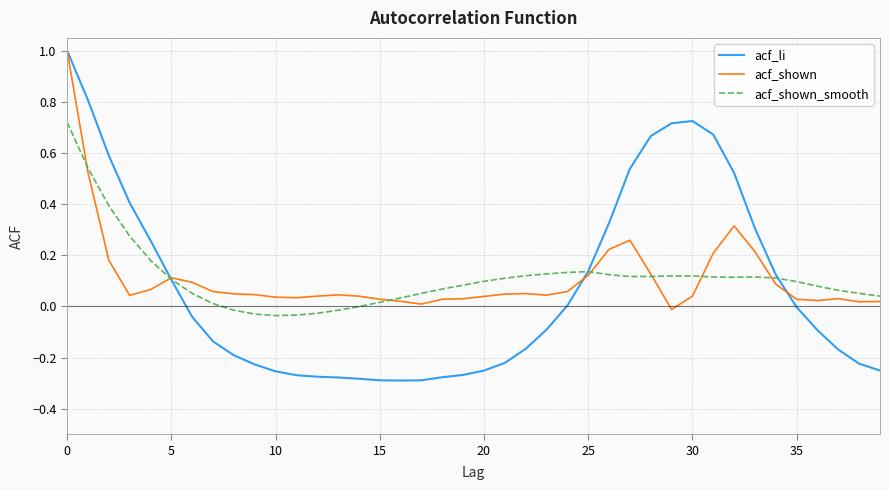

Which series has the widest spread of values?

acf_li